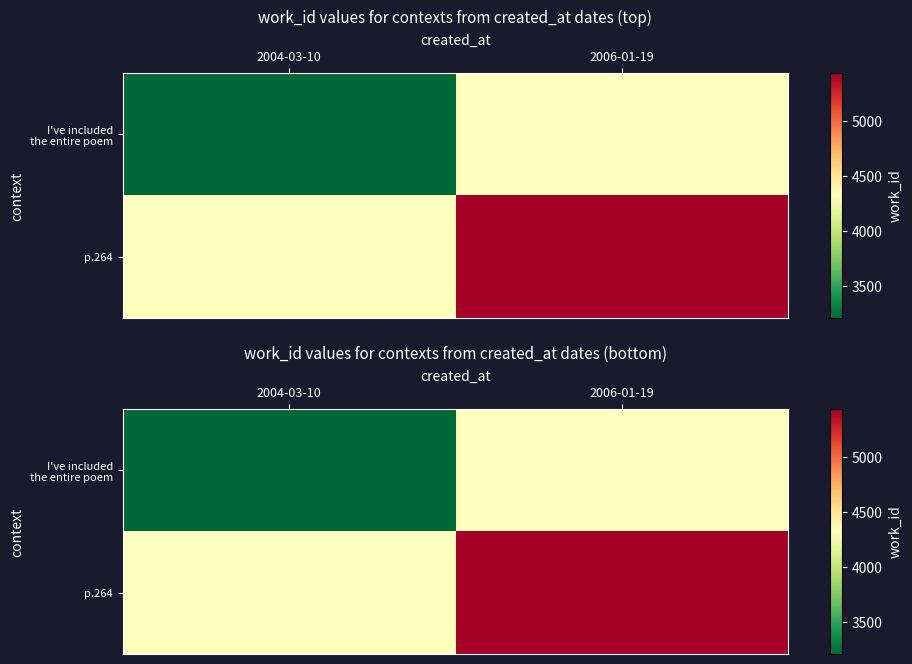

At which category is the sum across all series the highest?

2006-01-19